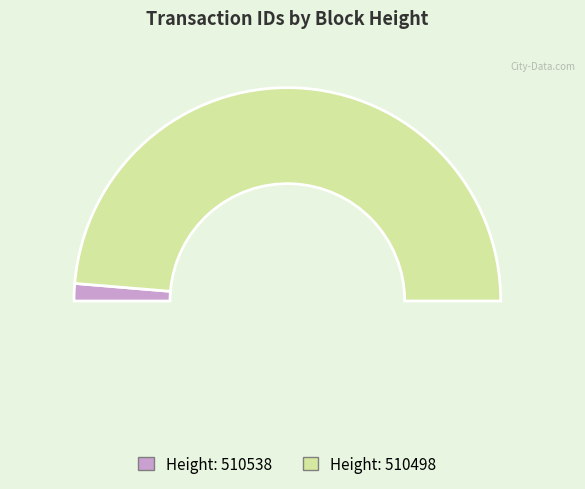

Rank the categories by value from lowest to highest.

510538, 510498